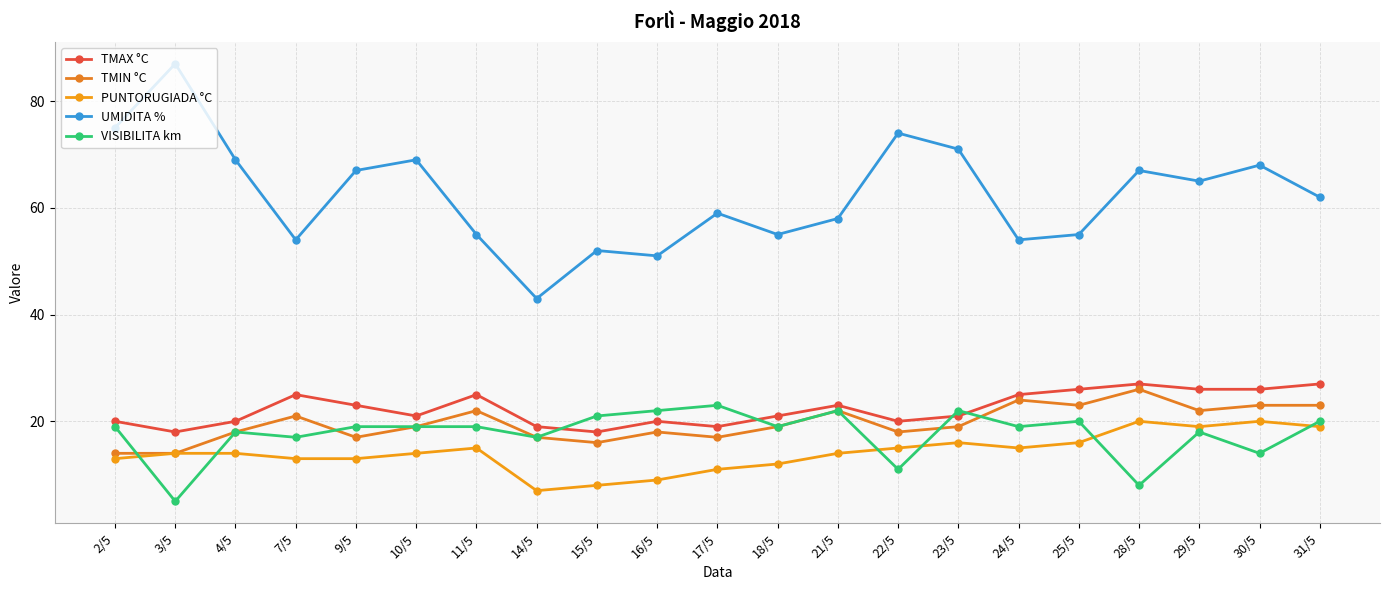

What are all the series names shown in the legend?

TMAX °C, TMIN °C, PUNTORUGIADA °C, UMIDITA %, VISIBILITA km